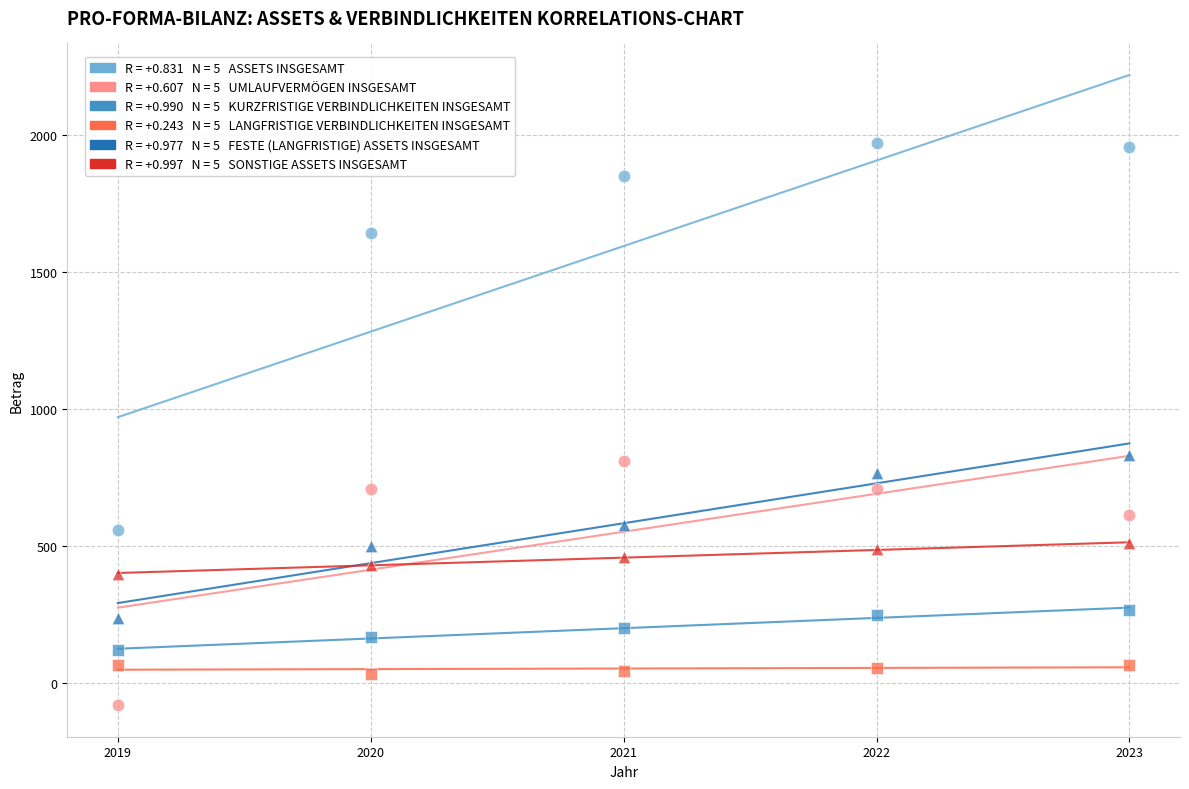

Across all data points, what is the range of X values (max minus min)?

4